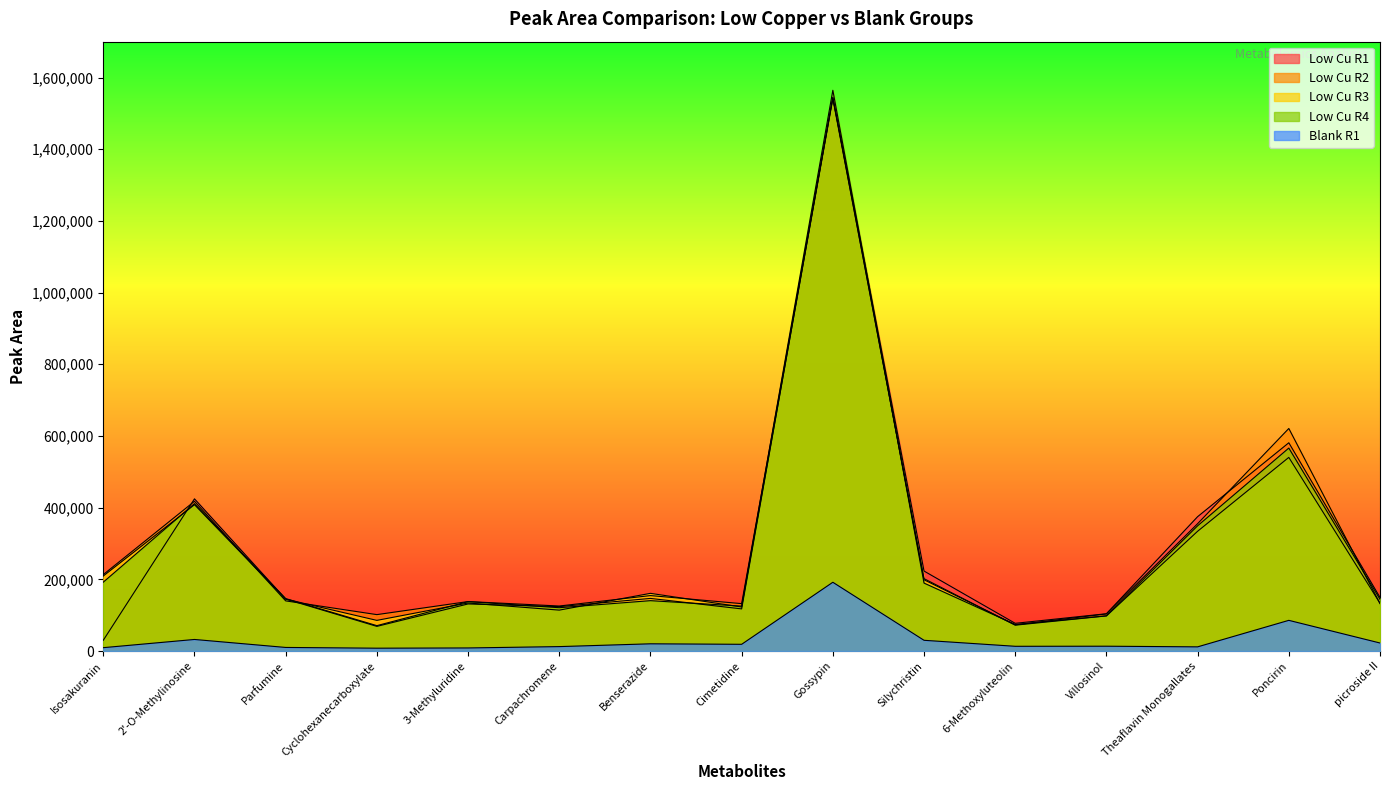

Rank the categories by Low Cu R3 value from highest to lowest.

Gossypin, Poncirin, 2'-O-Methylinosine, Theaflavin Monogallates, Isosakuranin, Silychristin, Benserazide, Parfumine, 3-Methyluridine, picroside II, Cimetidine, Carpachromene, Villosinol, Cyclohexanecarboxylate, 6-Methoxyluteolin